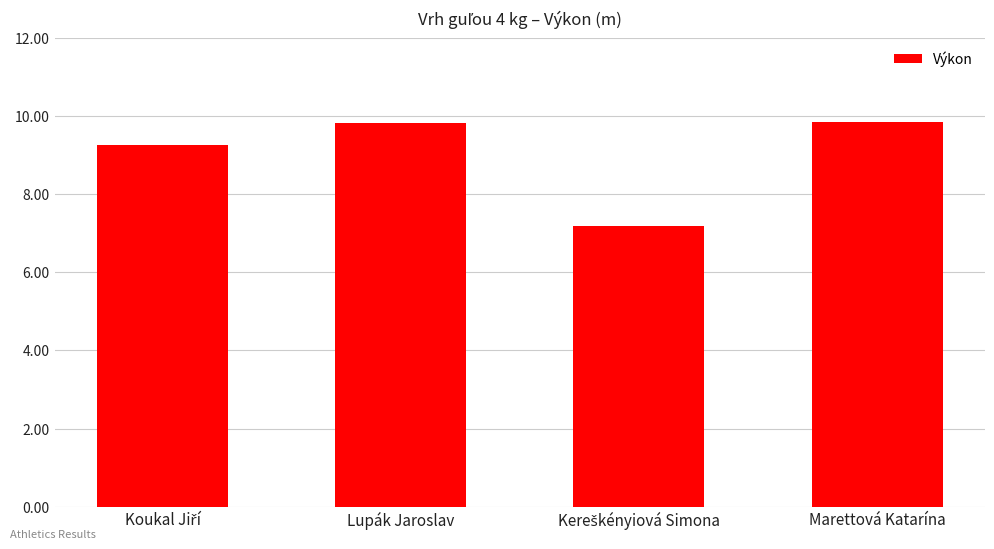

What is the value of the 1st bar from the left?

9.3